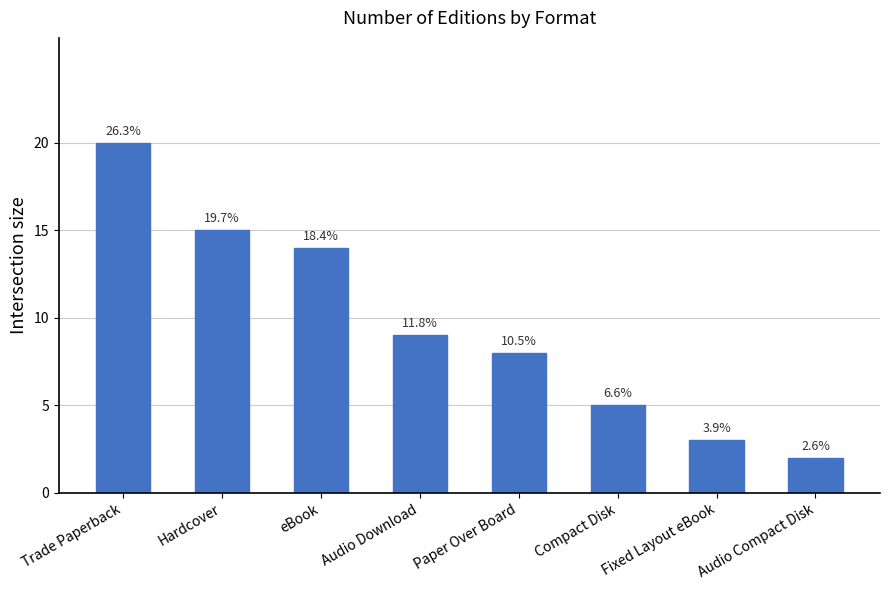

What is the value of the 6th bar from the left?

5